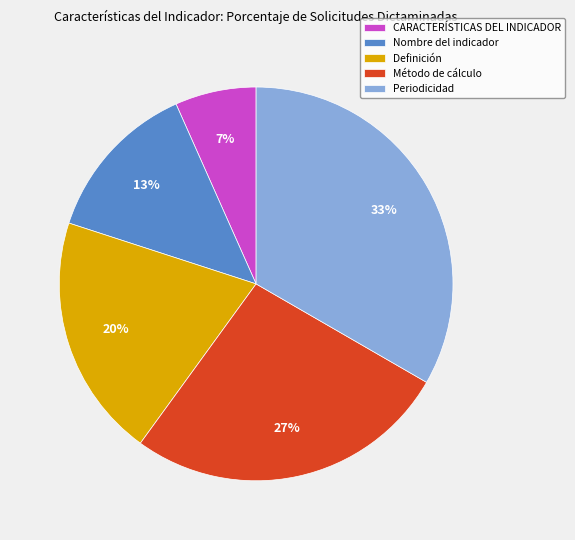

True or false: Nombre del indicador accounts for 28% of the total.

False